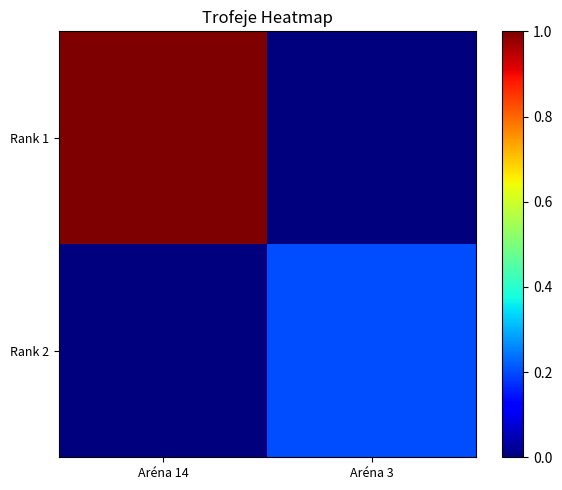

Count the number of data series in this chart.

2